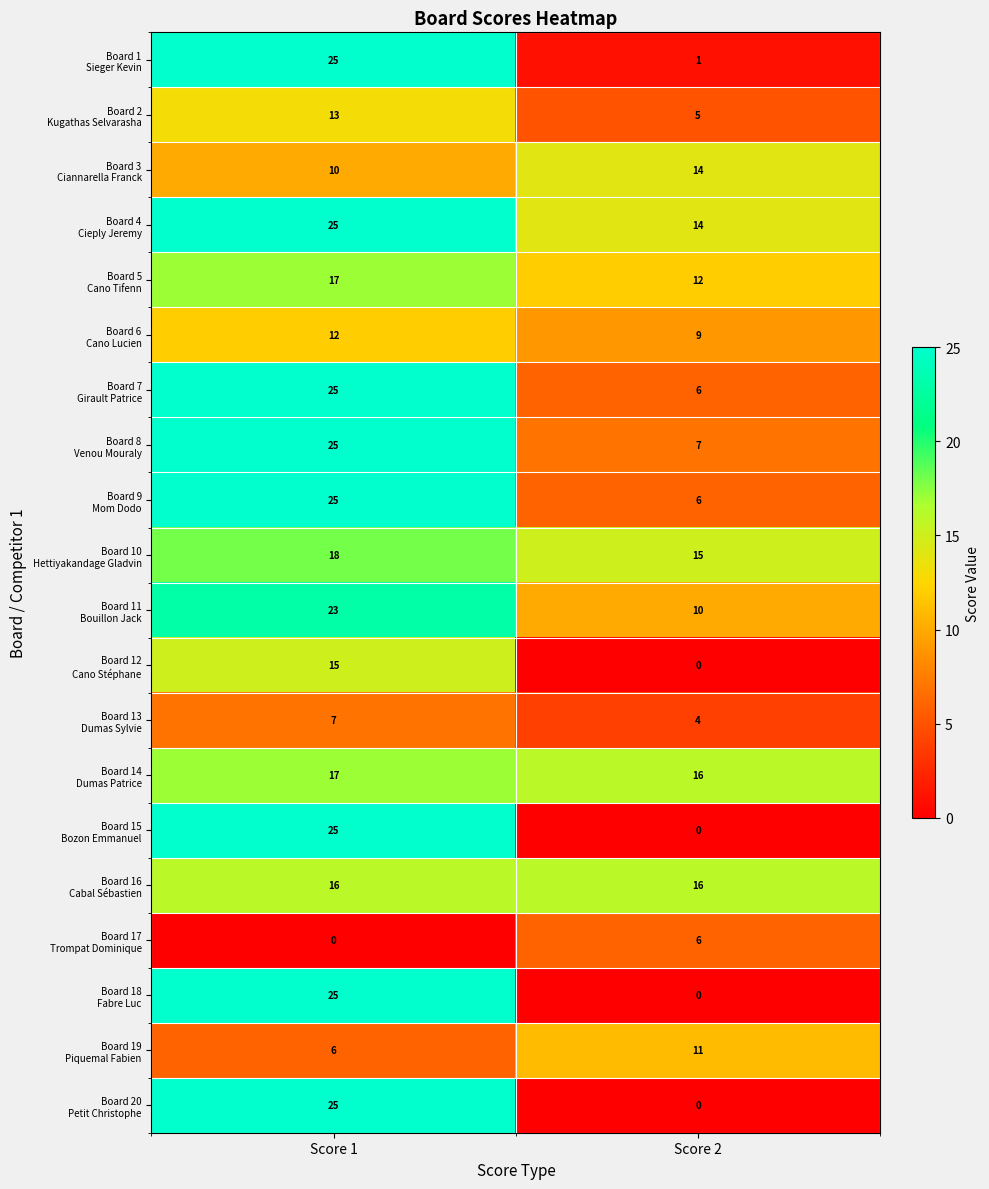

How many categories are shown in the chart?

2